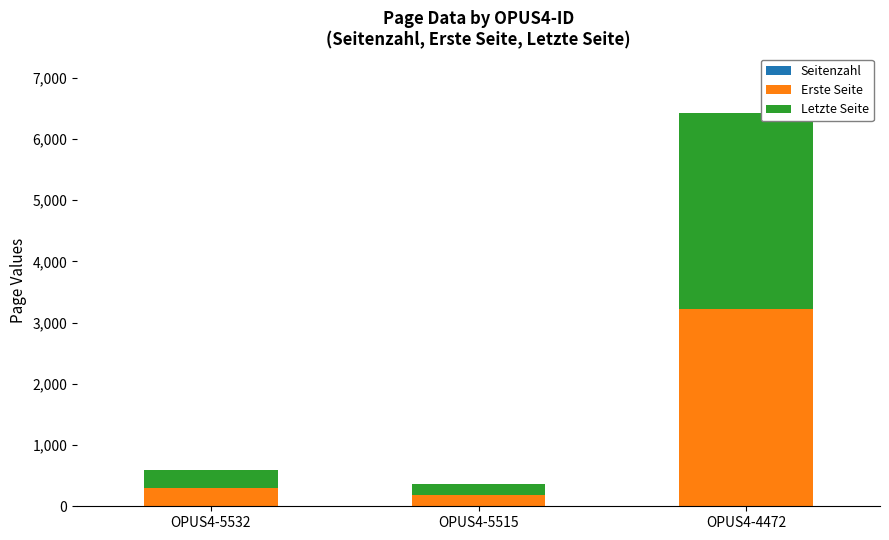

At which category is the sum across all series the highest?

OPUS4-4472